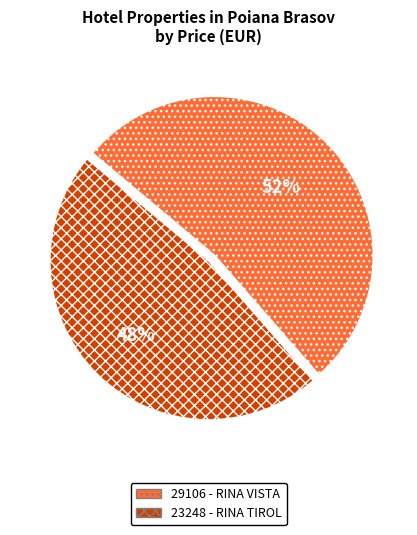

Which category has the biggest portion of the pie?

29106 - RINA VISTA